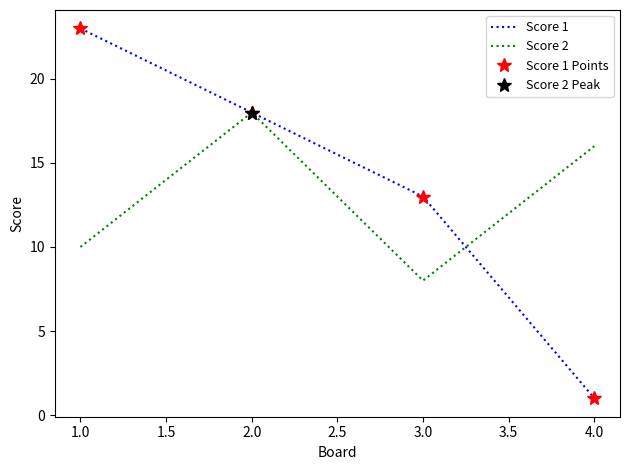

At which category does Score 2 reach its first local peak?

2.0